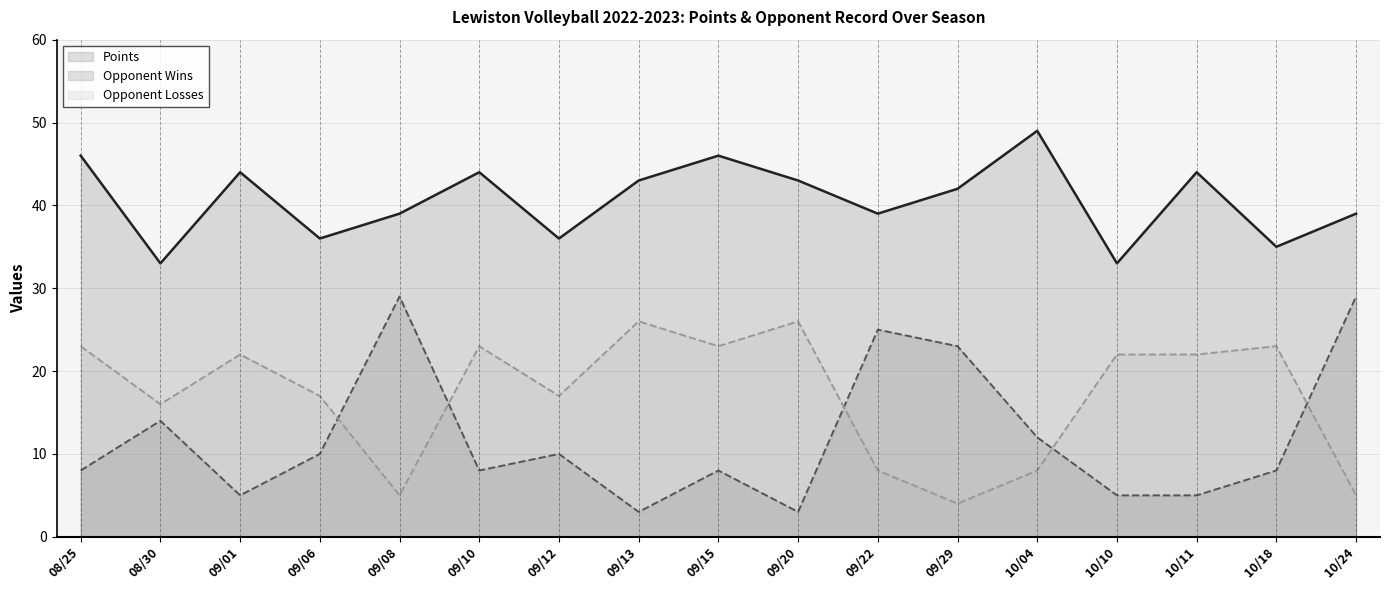

Which category has the highest value in the Opponent Wins series?

09/08